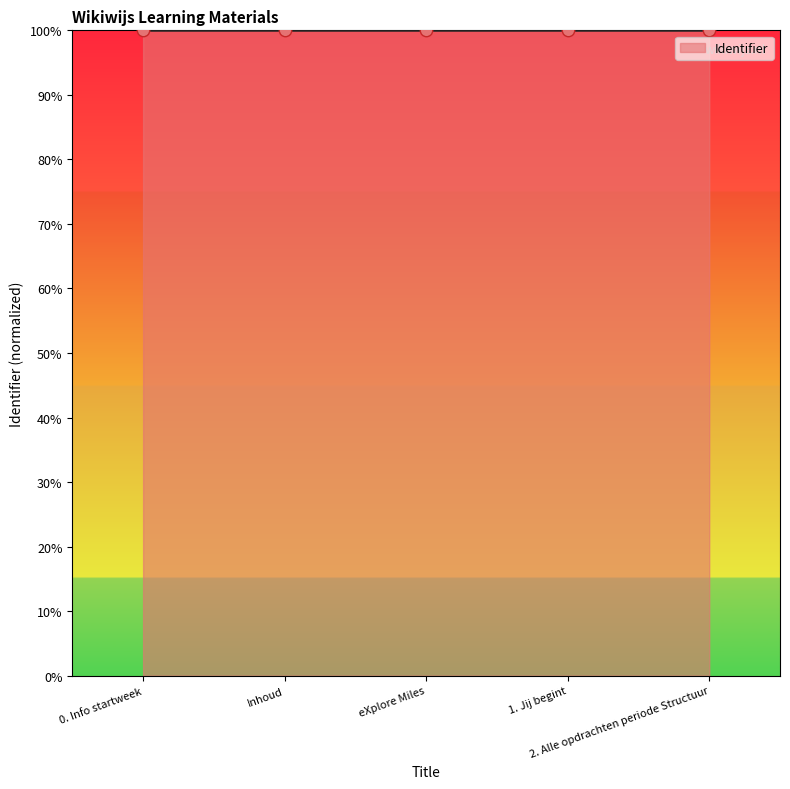

What is the minimum value shown in the chart?

100.0